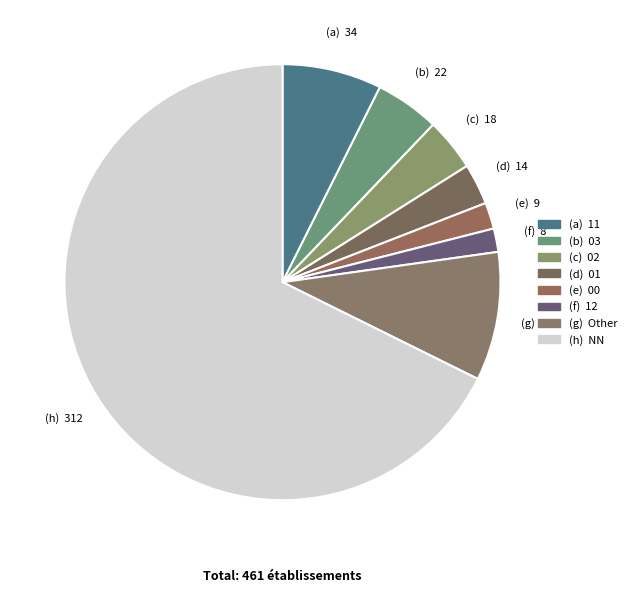

Count the number of slices in the pie.

8